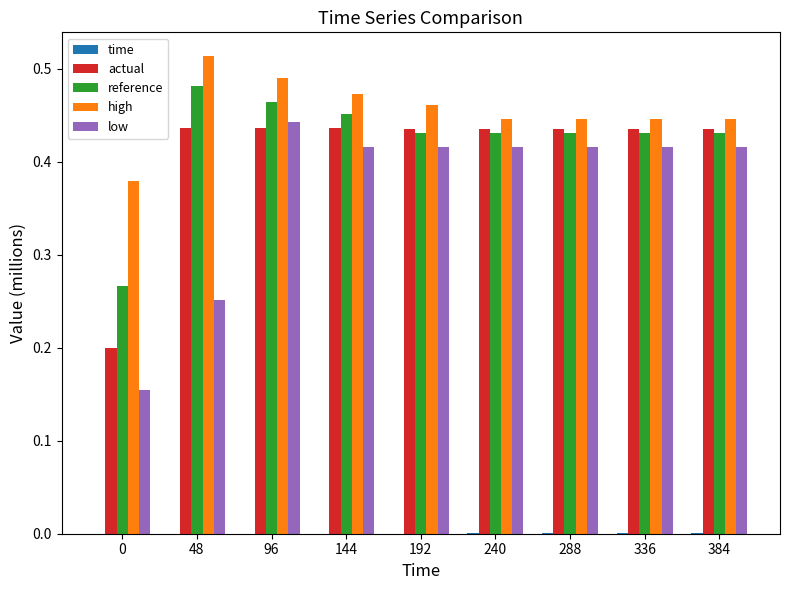

Is the value of actual at 336 greater than the value of reference at 48?

No